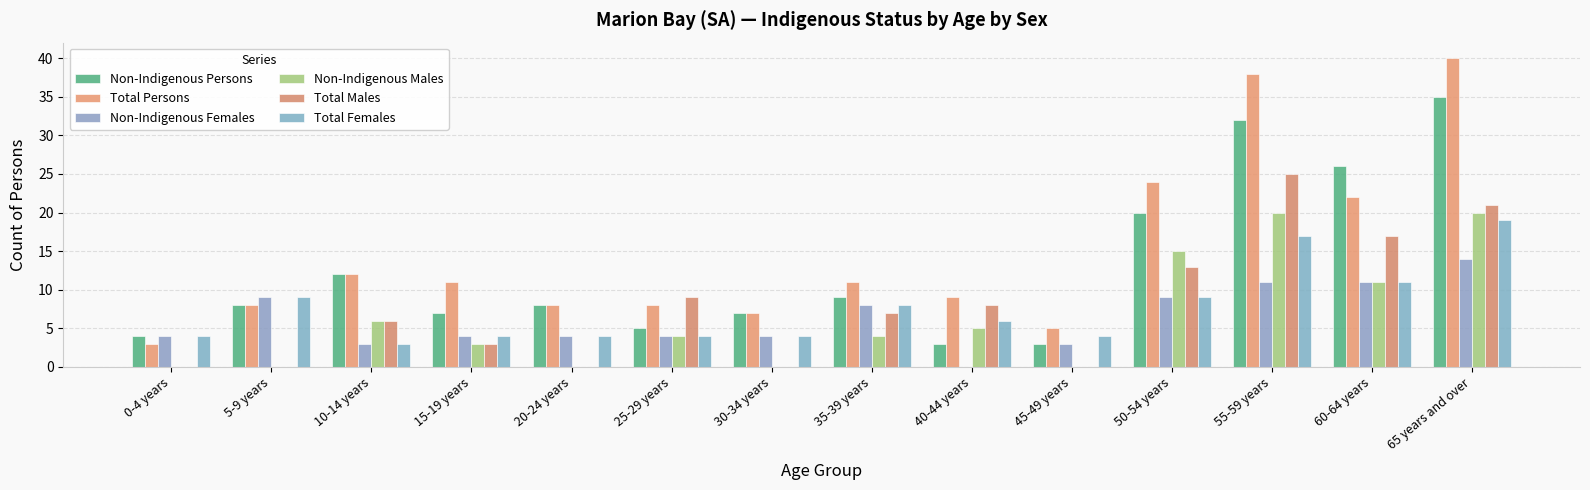

How many groups of bars are there?

14